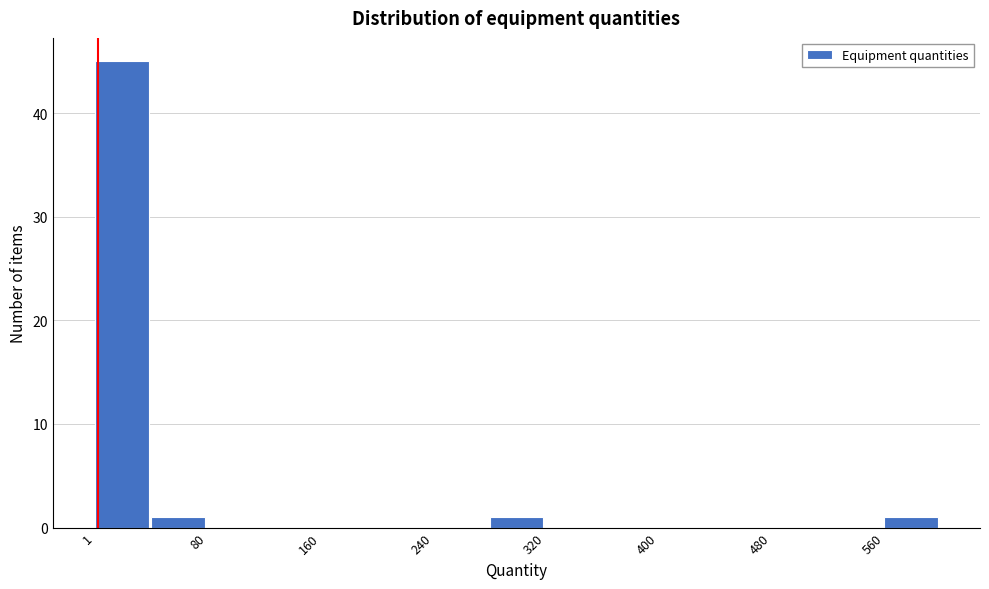

Read against the x-axis, roughly where is the centre of the tallest bar?

20